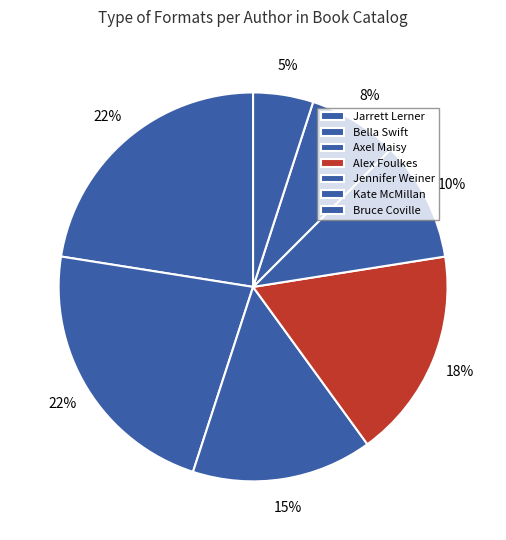

Does any single category account for the majority?

No